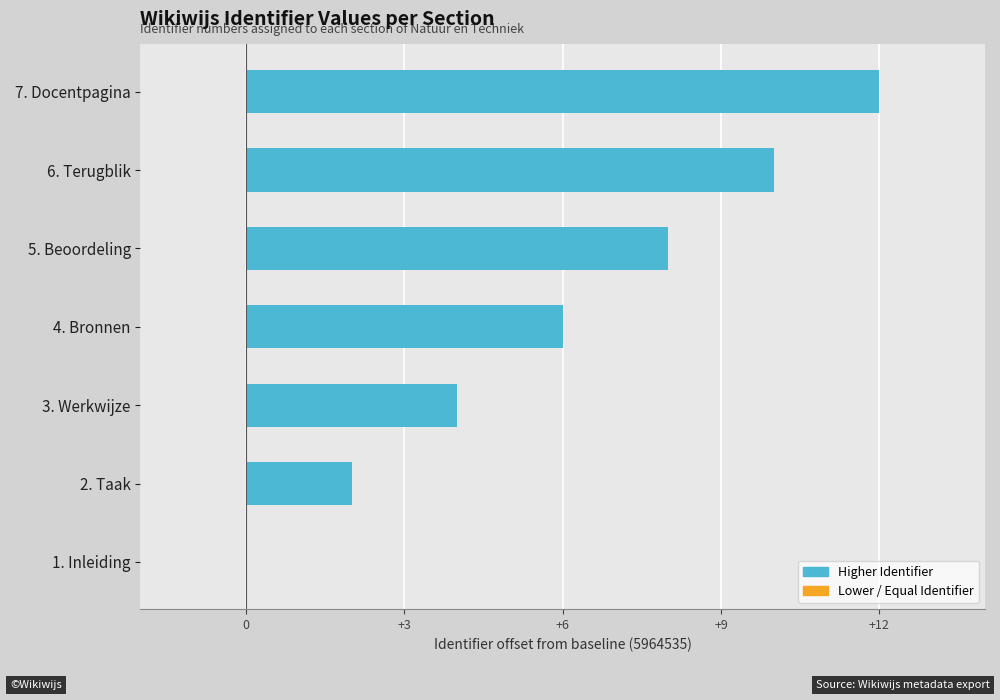

How many values are between 2 and 10?

5